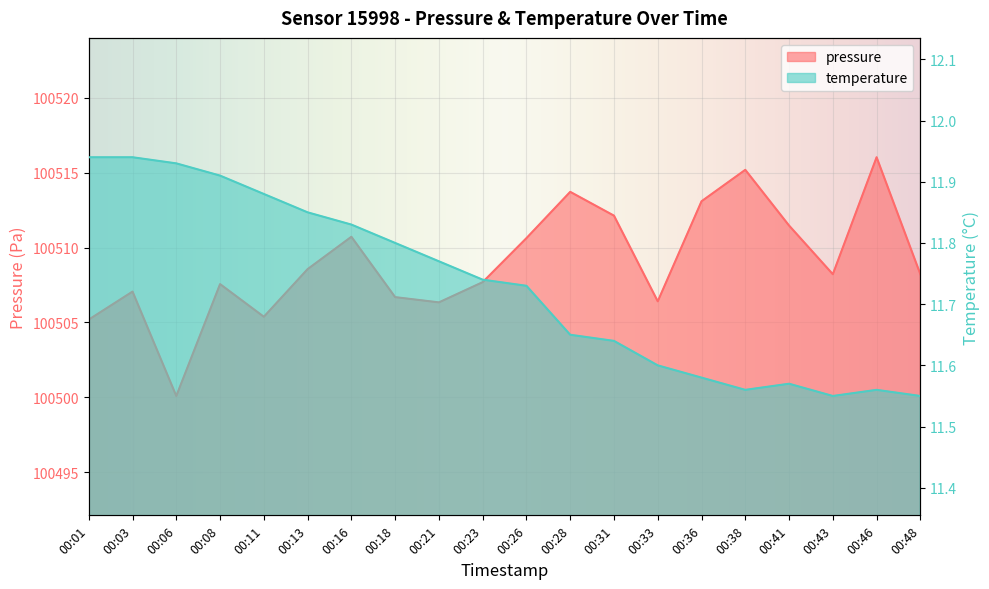

Rank the series at 00:48 from highest to lowest value.

pressure, temperature